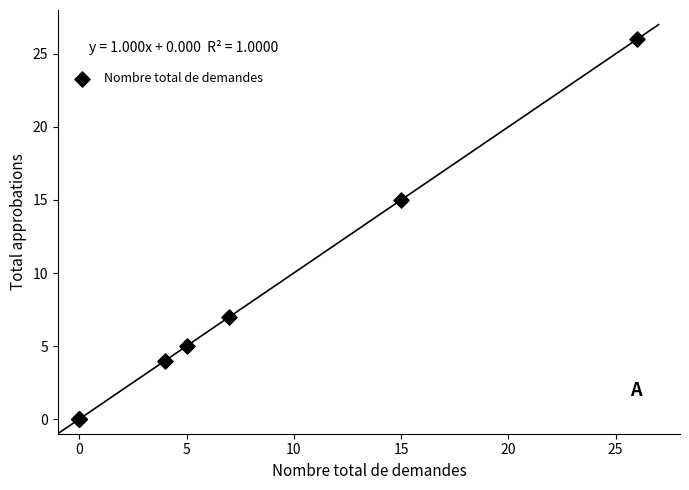

What Y value in the scatter plot is closest to 13?

15